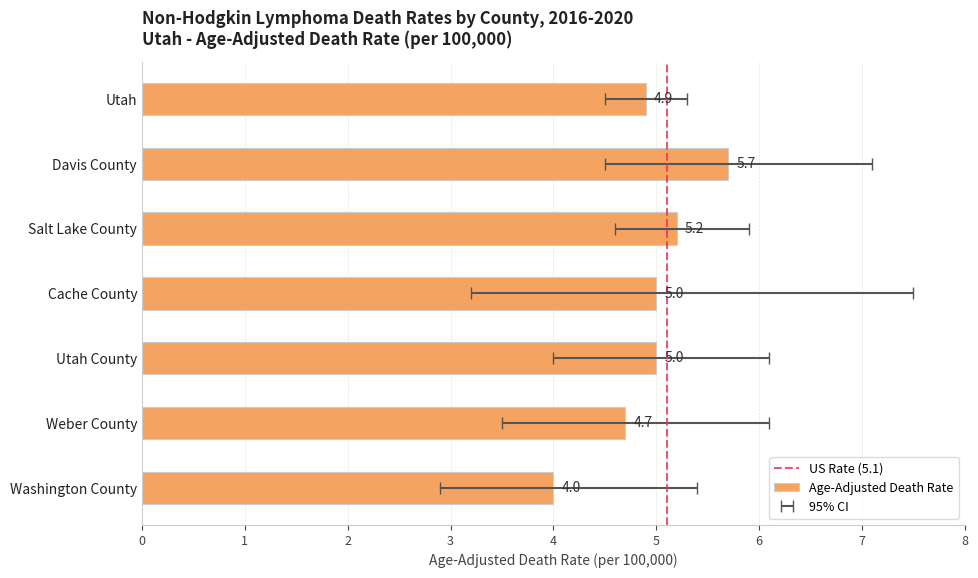

What position from the left is Salt Lake County?

3